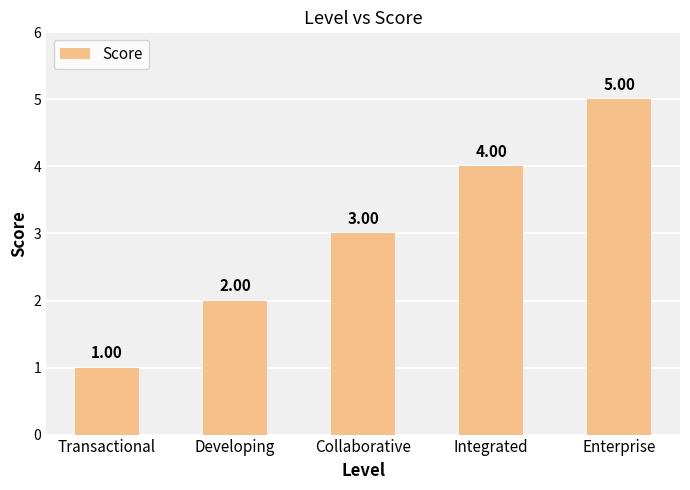

How many bars are there in total?

5